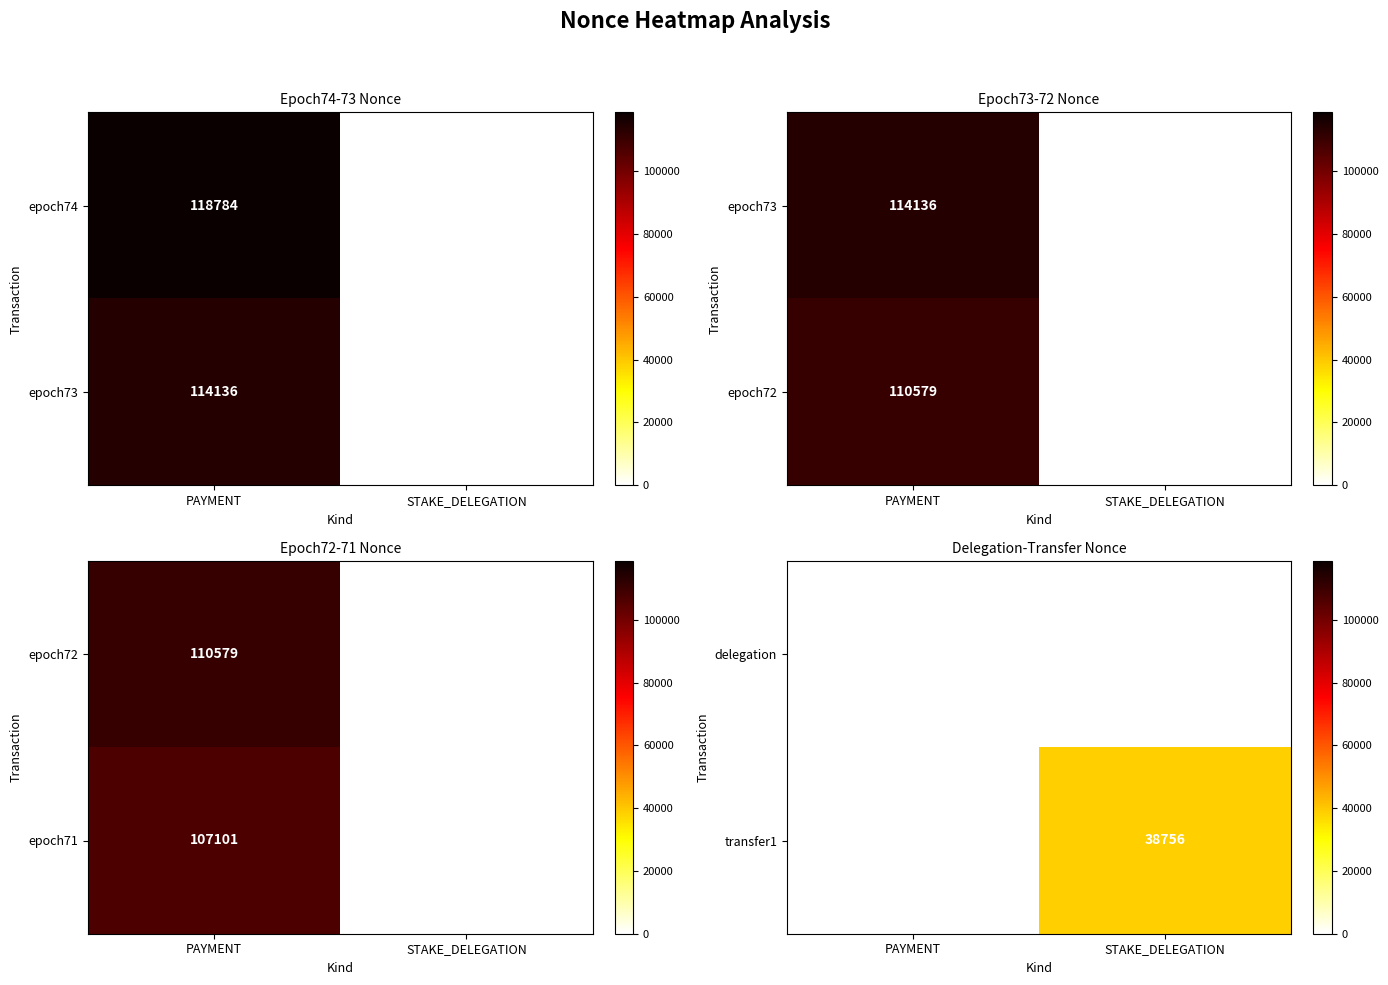

Rank the categories by transfer1 value from lowest to highest.

PAYMENT, STAKE_DELEGATION